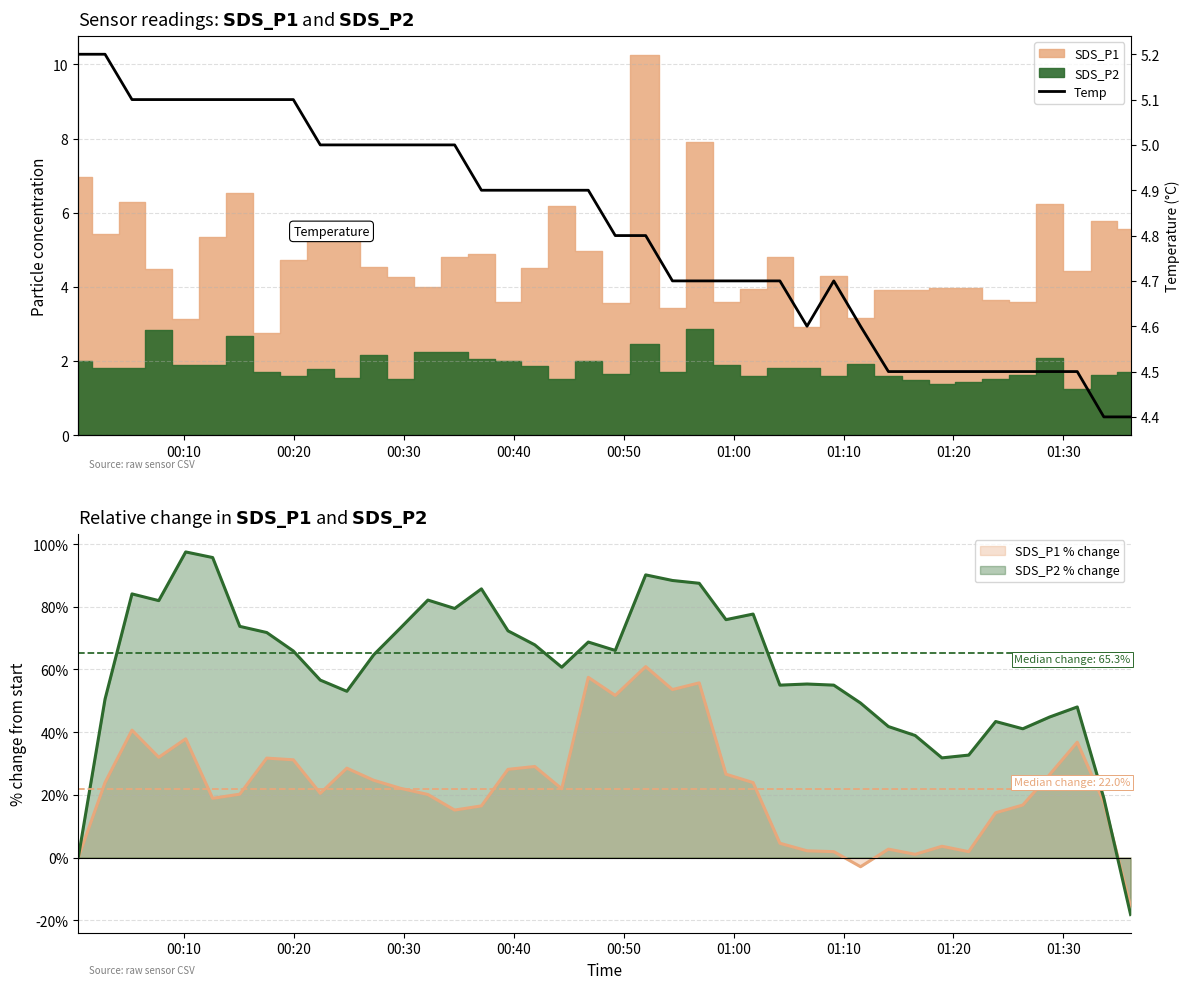

What is the minimum value for SDS_P2 % change?

-18.2